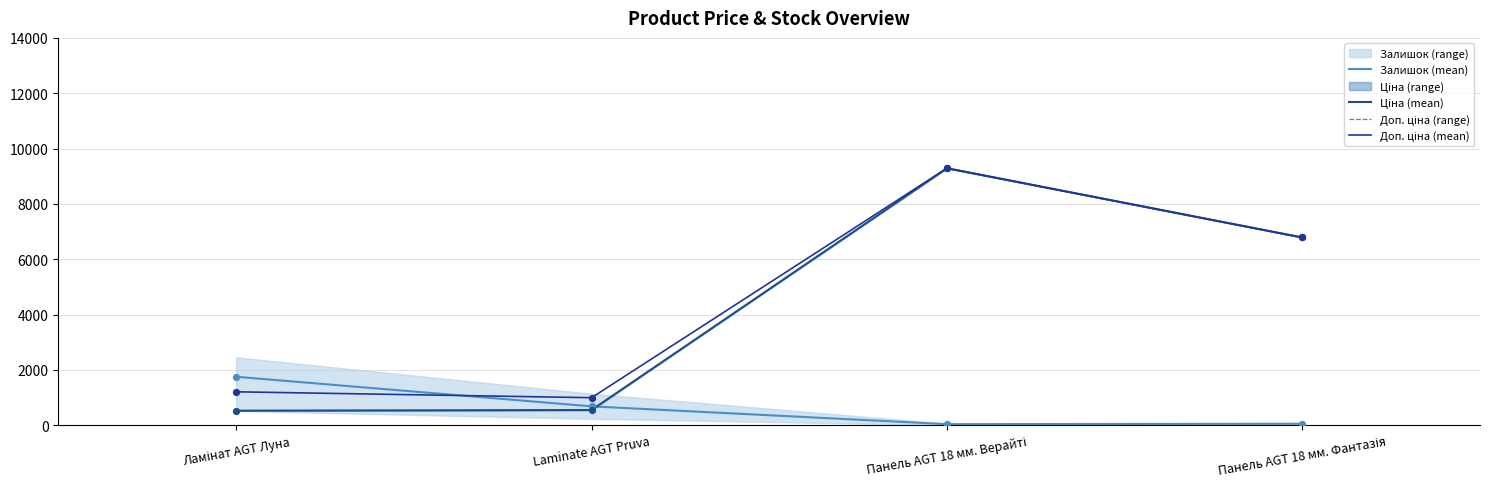

Which series contains the lowest Y value?

Залишок (mean)